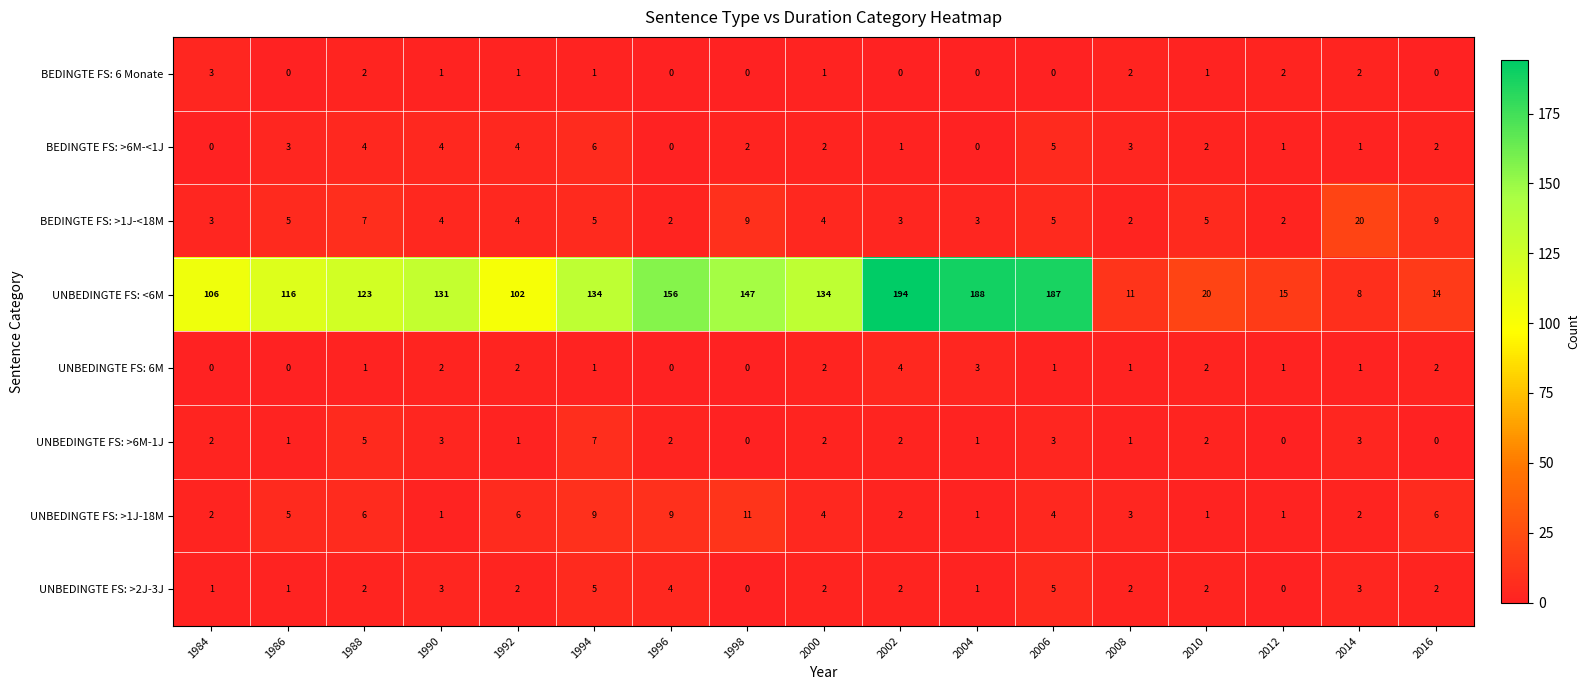

What is the greatest value displayed?

194